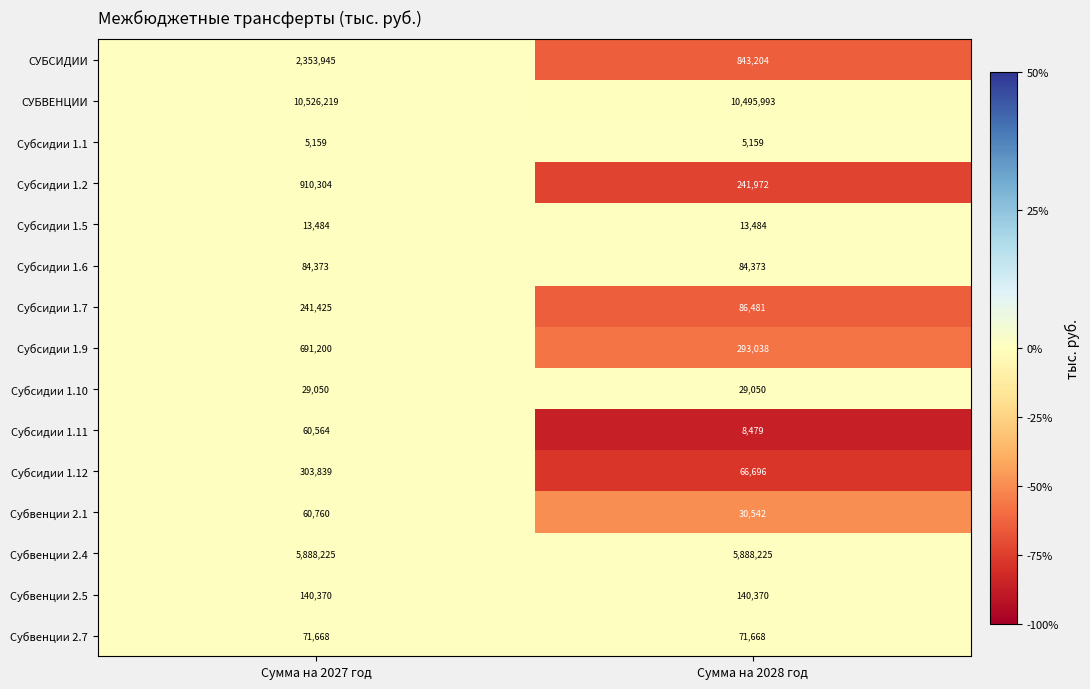

Reading left to right, what are all the values shown in this chart?

СУБСИДИИ: Сумма на 2027 год=2353945	Сумма на 2028 год=843204
СУБВЕНЦИИ: Сумма на 2027 год=10526219	Сумма на 2028 год=10495993
Субсидии 1.1: Сумма на 2027 год=5159	Сумма на 2028 год=5159
Субсидии 1.2: Сумма на 2027 год=910304	Сумма на 2028 год=241972
Субсидии 1.5: Сумма на 2027 год=13484	Сумма на 2028 год=13484
Субсидии 1.6: Сумма на 2027 год=84373	Сумма на 2028 год=84373
Субсидии 1.7: Сумма на 2027 год=241425	Сумма на 2028 год=86481
Субсидии 1.9: Сумма на 2027 год=691200	Сумма на 2028 год=293038
Субсидии 1.10: Сумма на 2027 год=29050	Сумма на 2028 год=29050
Субсидии 1.11: Сумма на 2027 год=60564	Сумма на 2028 год=8479
Субсидии 1.12: Сумма на 2027 год=303839	Сумма на 2028 год=66696
Субвенции 2.1: Сумма на 2027 год=60760	Сумма на 2028 год=30542
Субвенции 2.4: Сумма на 2027 год=5888225	Сумма на 2028 год=5888225
Субвенции 2.5: Сумма на 2027 год=140370	Сумма на 2028 год=140370
Субвенции 2.7: Сумма на 2027 год=71668	Сумма на 2028 год=71668